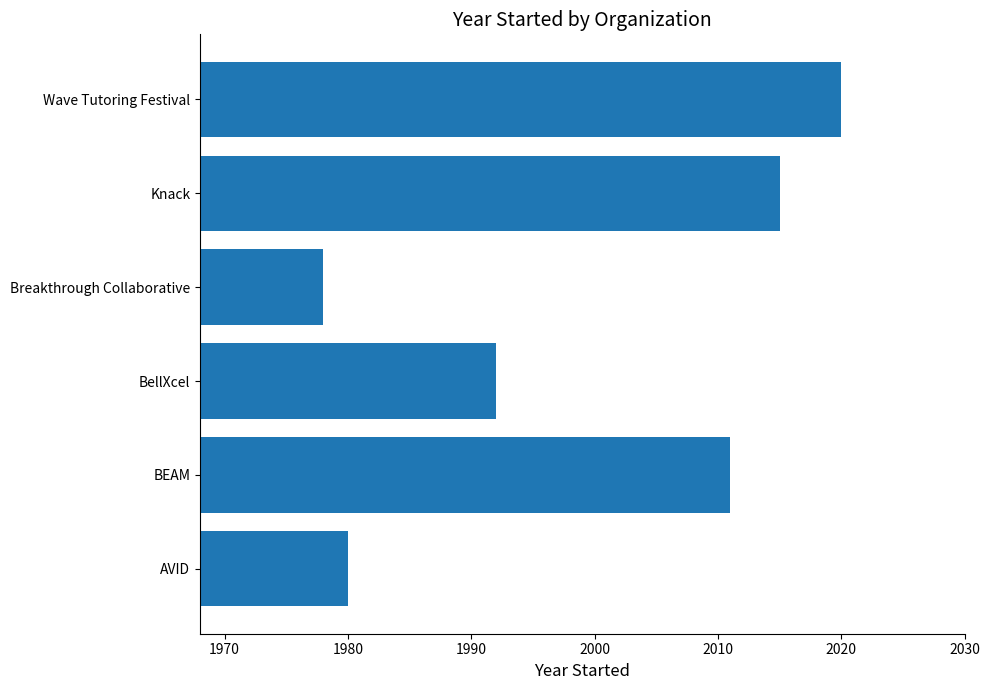

What is the minimum value shown in the chart?

1978